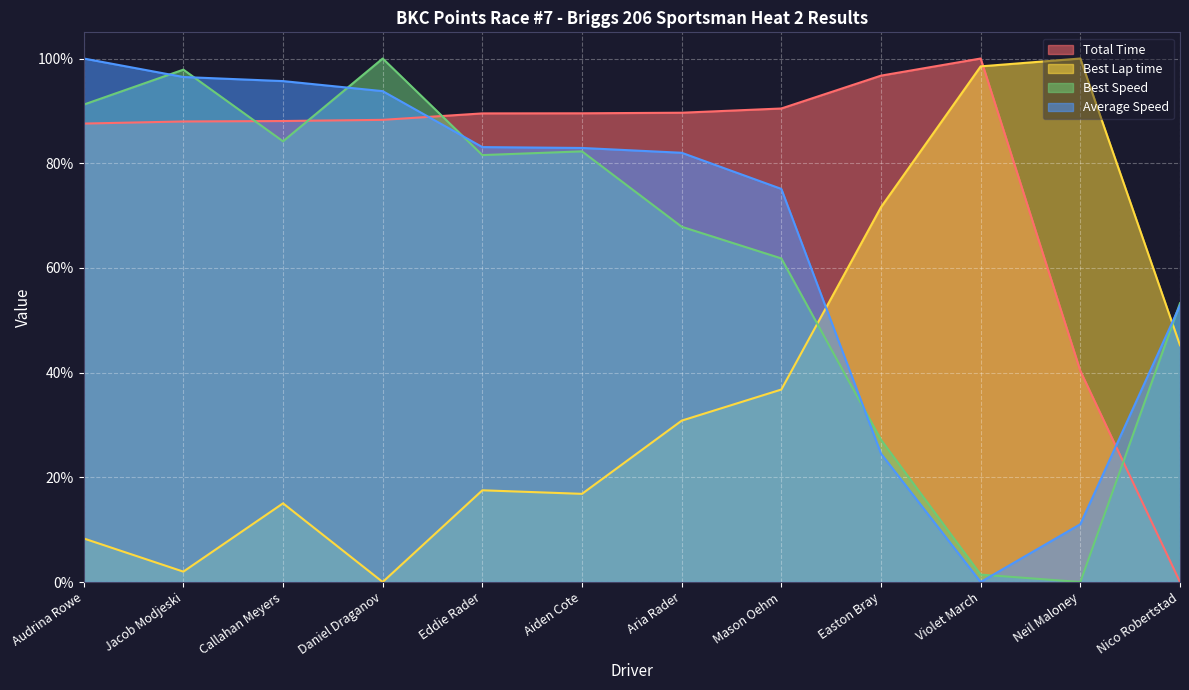

Which series has the largest range (max minus min)?

Total Time